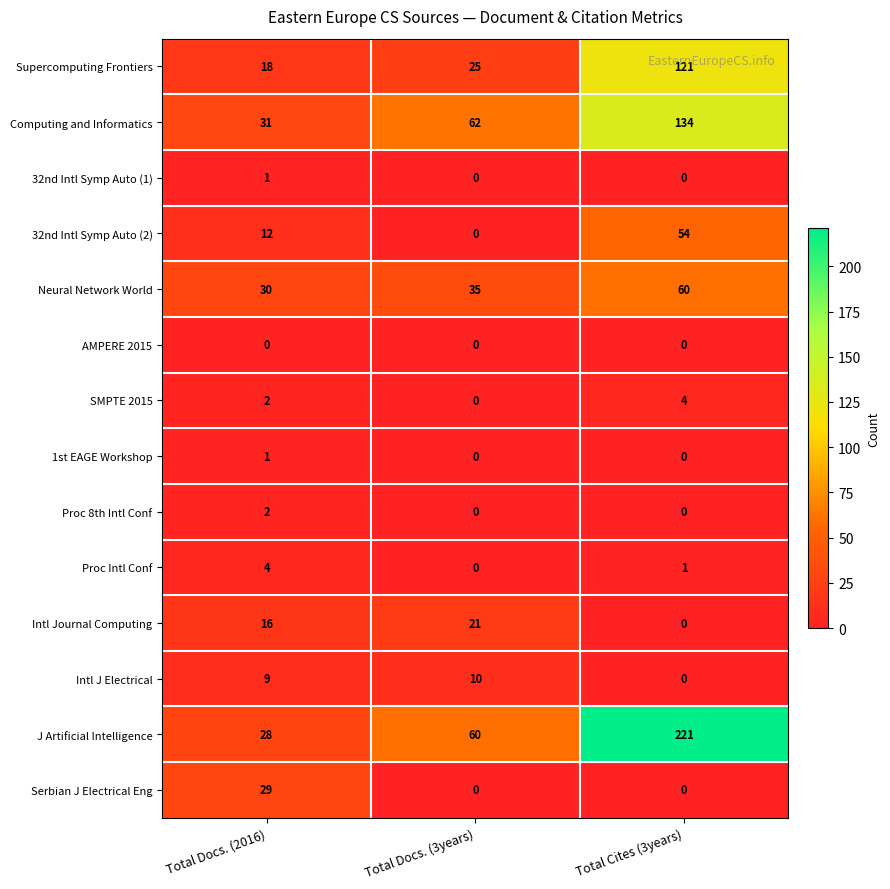

At which category is the sum across all series the highest?

Total Cites (3years)